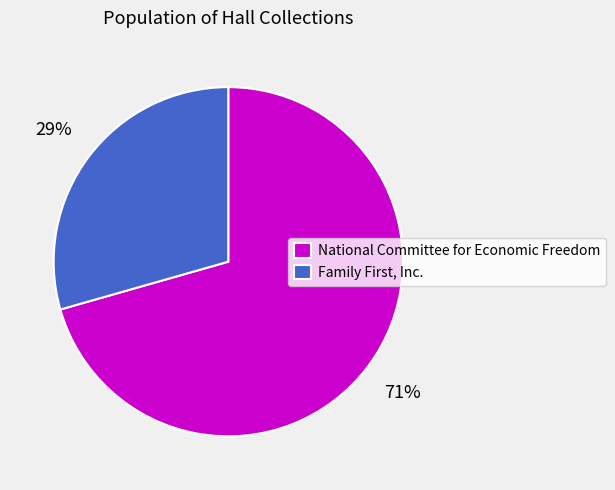

How many segments does this pie chart have?

2